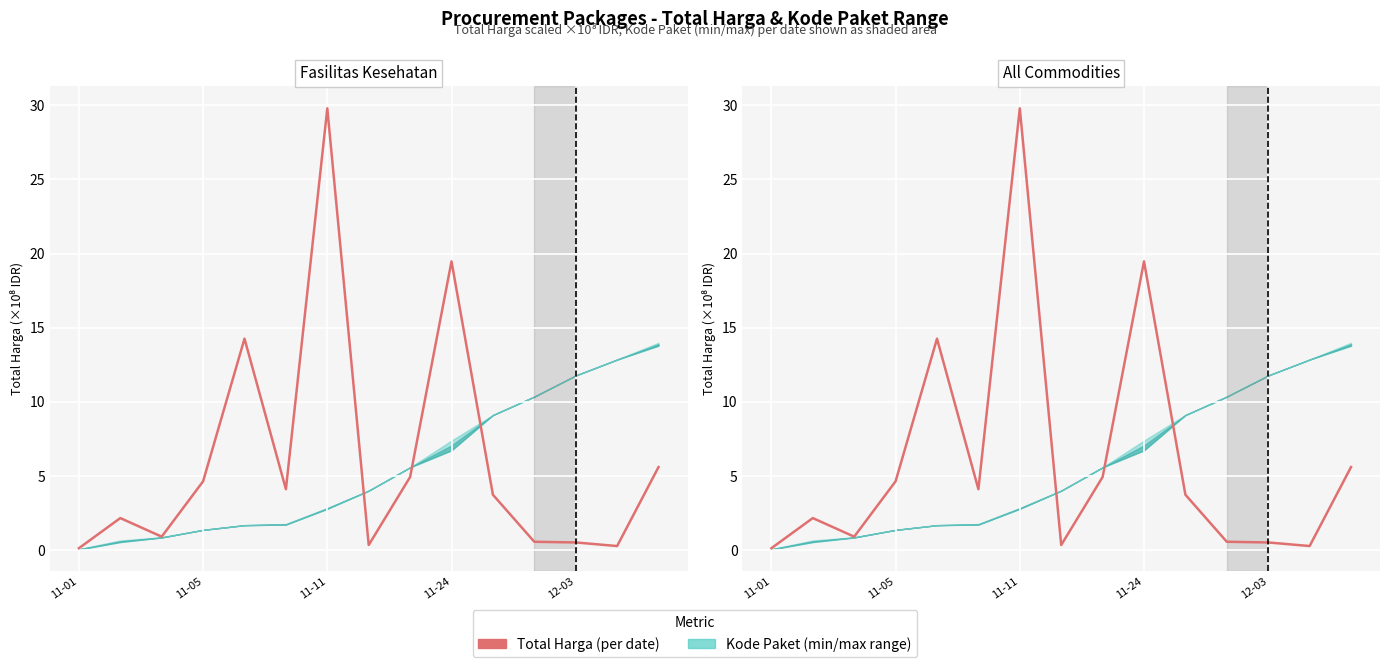

How many interior local peaks (higher than both neighbors) does the data have?

4